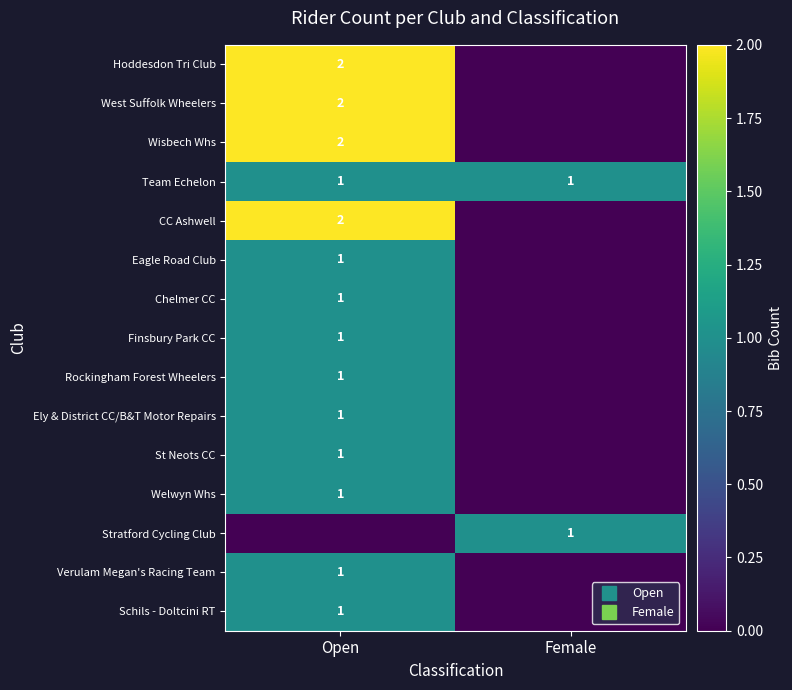

The value of Hoddesdon Tri Club at Female is 0. True or false?

True